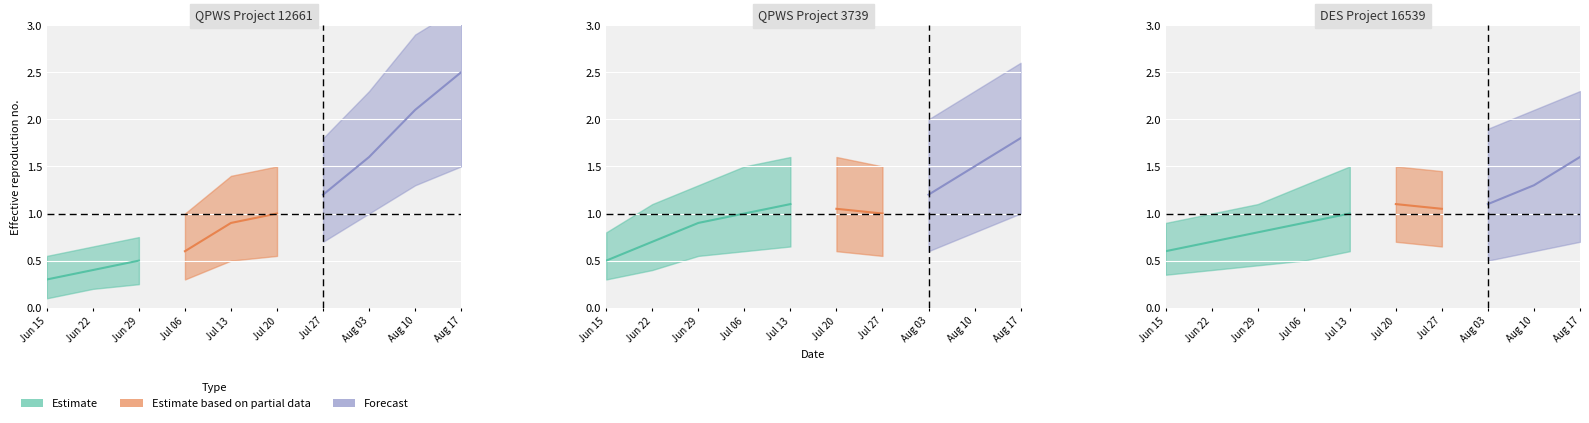

How many data points does each series have?

5